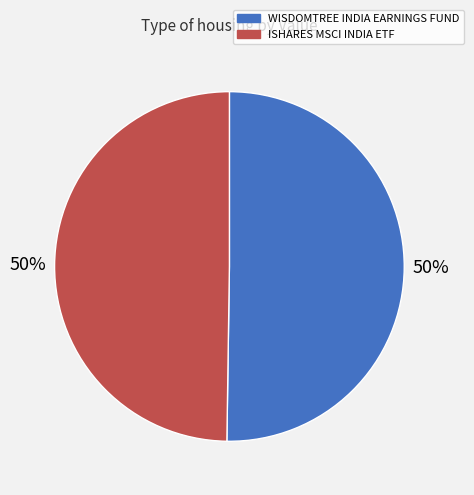

What percentage is the WISDOMTREE INDIA EARNINGS FUND slice, to the nearest percent?

50%